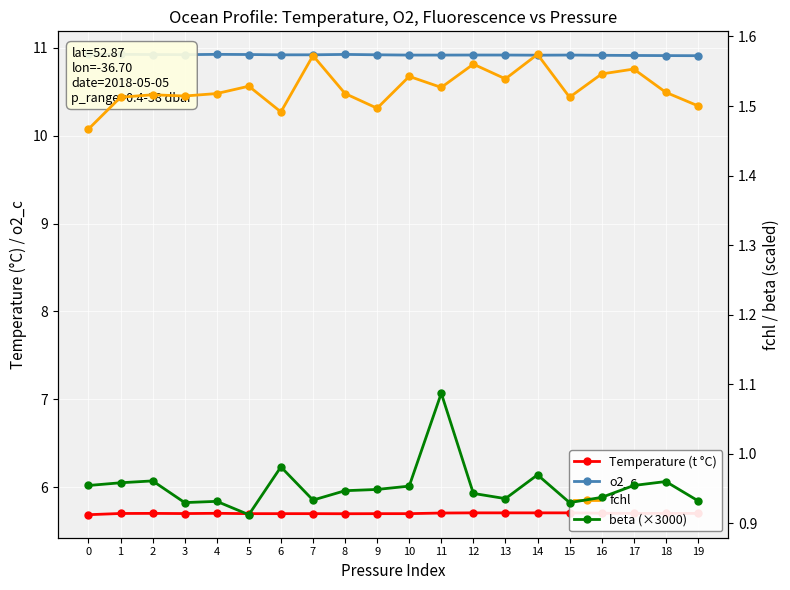

Reading right to left, what are all the values shown in this chart?

Temperature (t °C): 5.7	5.7	5.7	5.7	5.7	5.7	5.7	5.7	5.7	5.7	5.7	5.7	5.7	5.7	5.7	5.7	5.7	5.7	5.7	5.7
o2_c: 10.9	10.9	10.9	10.9	10.9	10.9	10.9	10.9	10.9	10.9	10.9	10.9	10.9	10.9	10.9	10.9	10.9	10.9	10.9	10.9
fchl: 1.5	1.5	1.6	1.5	1.5	1.6	1.5	1.6	1.5	1.5	1.5	1.5	1.6	1.5	1.5	1.5	1.5	1.5	1.5	1.5
beta (×3000): 0.9	1.0	1.0	0.9	0.9	1.0	0.9	0.9	1.1	1.0	0.9	0.9	0.9	1.0	0.9	0.9	0.9	1.0	1.0	1.0